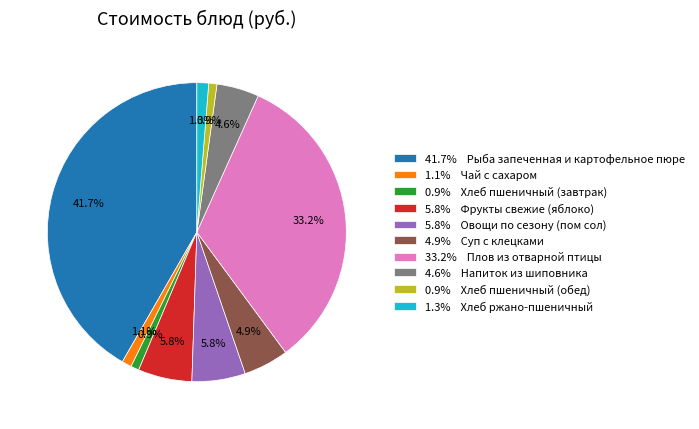

Approximately how many times larger is the value at 33.2% Плов из отварной птицы compared to 0.9% Хлеб пшеничный (завтрак)?

37.4